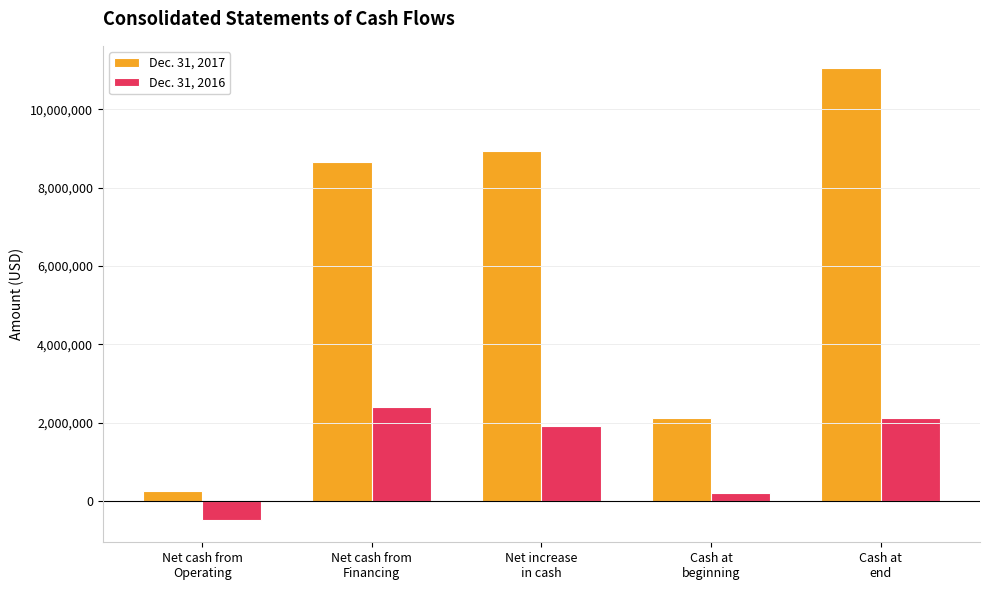

What is the difference between the highest and lowest values at Cash at
beginning?

1920371